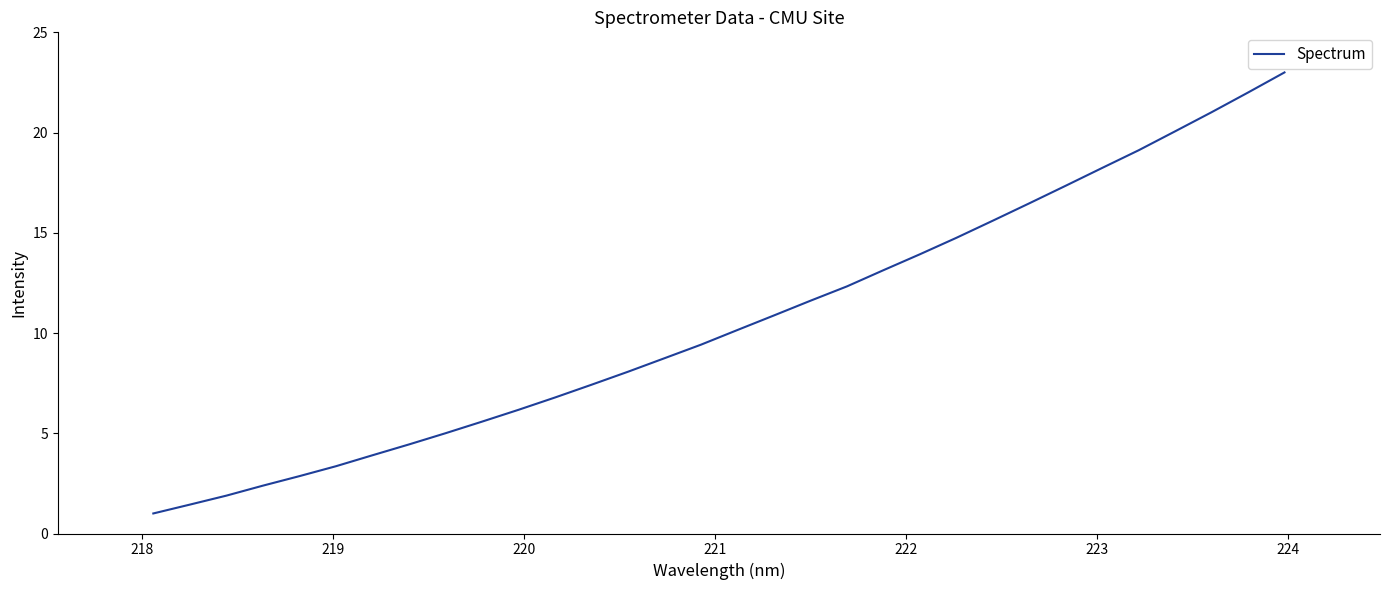

What is the maximum value shown in the chart?

23.0